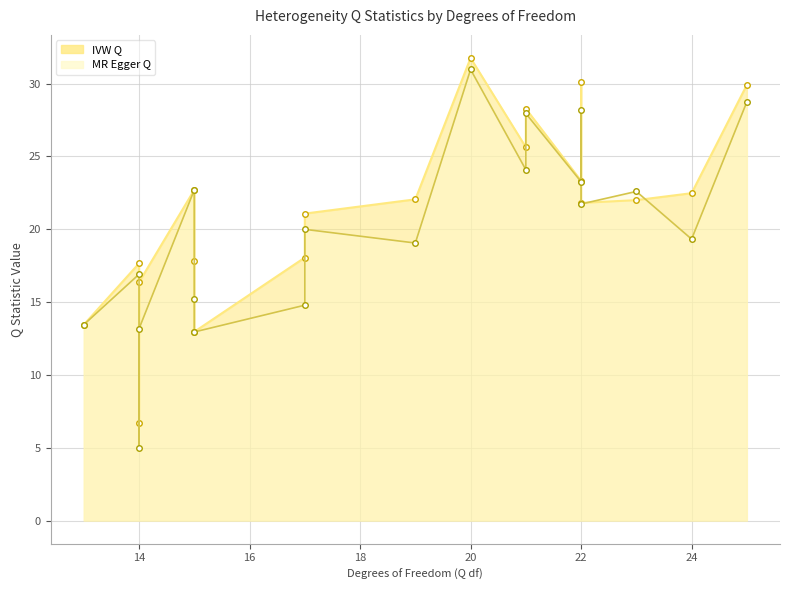

Which series changed the most between 13 and 21?

IVW Q